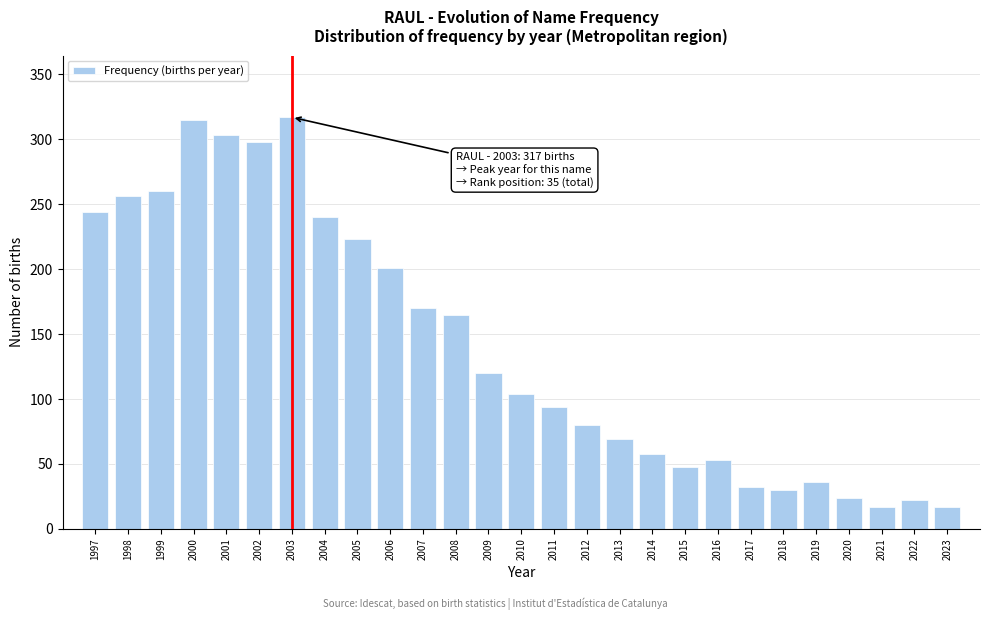

Reading left to right, transcribe all the data shown in this chart.

1997=244	1998=256	1999=260	2000=315	2001=303	2002=298	2003=317	2004=240	2005=223	2006=201	2007=170	2008=165	2009=120	2010=104	2011=94	2012=80	2013=69	2014=58	2015=48	2016=53	2017=32	2018=30	2019=36	2020=24	2021=17	2022=22	2023=17